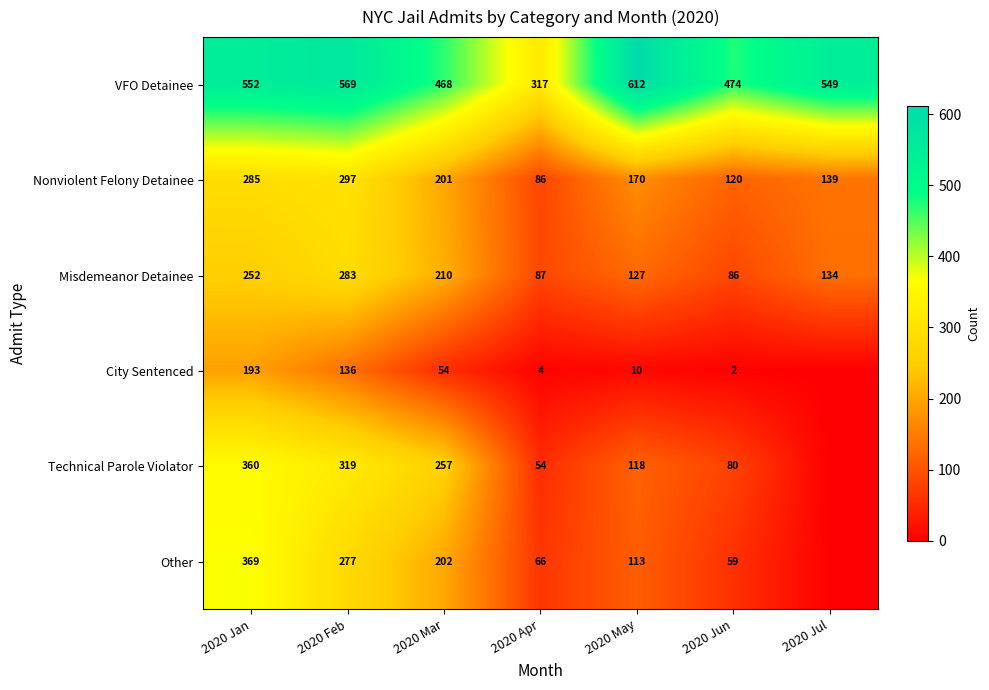

Is it true that Other equals 277 at 2020 Feb?

True